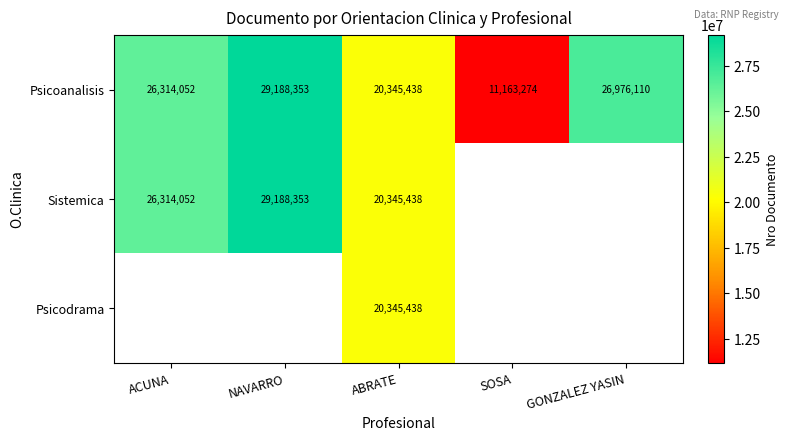

List the labels in order of Psicoanalisis value, largest first.

NAVARRO, GONZALEZ YASIN, ACUNA, ABRATE, SOSA